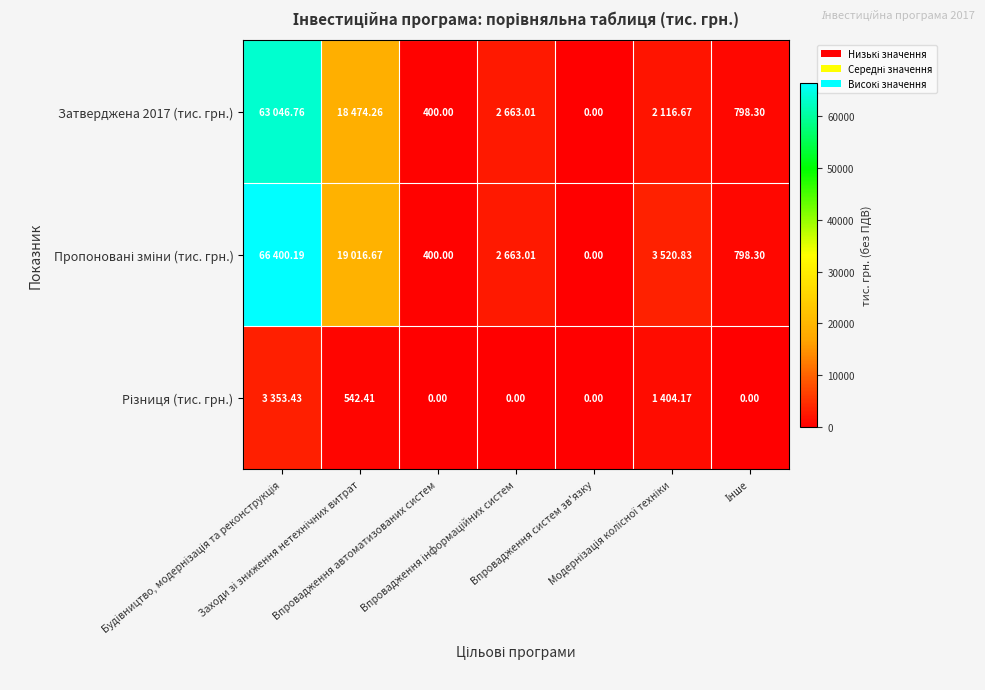

Rank the series at Впровадження автоматизованих систем from lowest to highest value.

Різниця (тис. грн.), Затверджена 2017 (тис. грн.), Пропоновані зміни (тис. грн.)